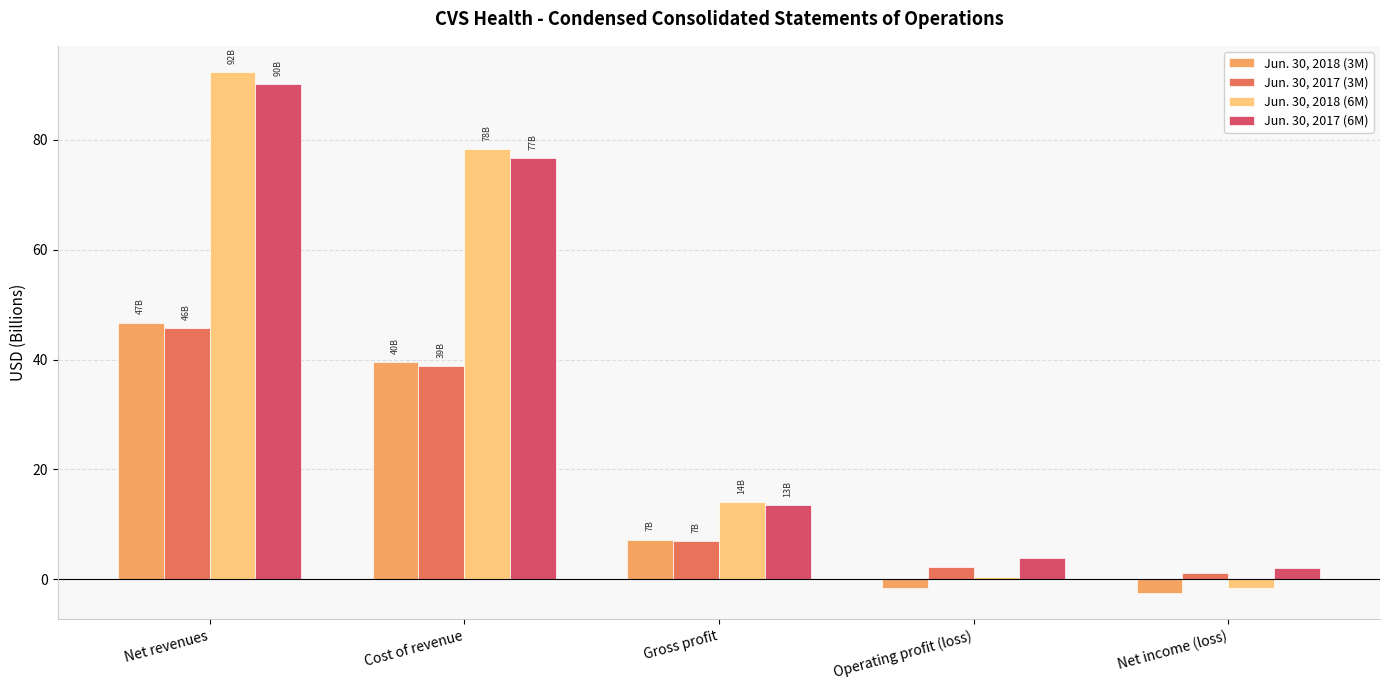

Rank the series at Cost of revenue from lowest to highest value.

Jun. 30, 2017 (3M), Jun. 30, 2018 (3M), Jun. 30, 2017 (6M), Jun. 30, 2018 (6M)